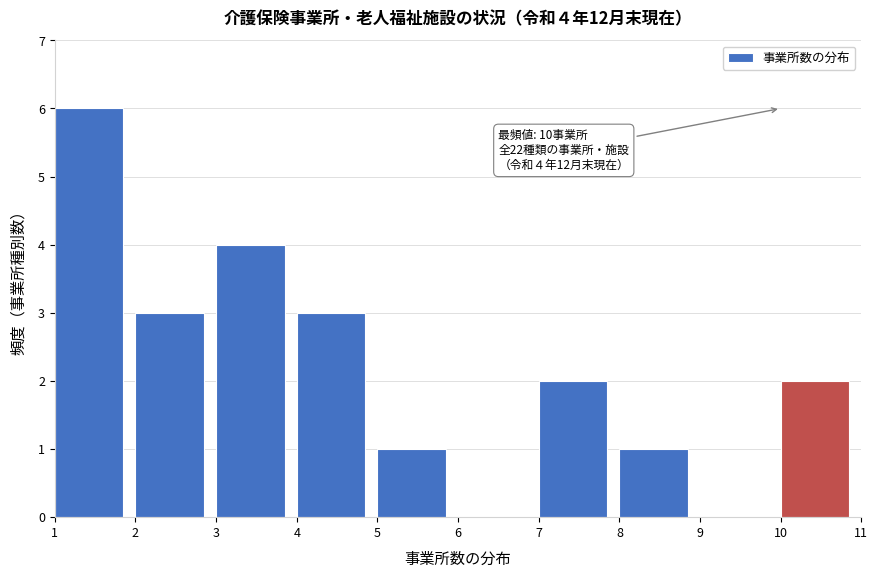

Over which range of the x-axis is the bar tallest?

1 to 2